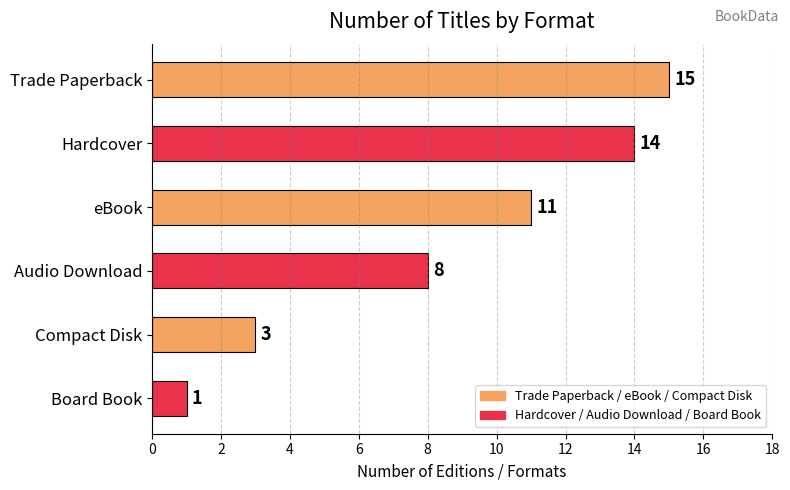

True or false: the data shows 7 at Trade Paperback.

False